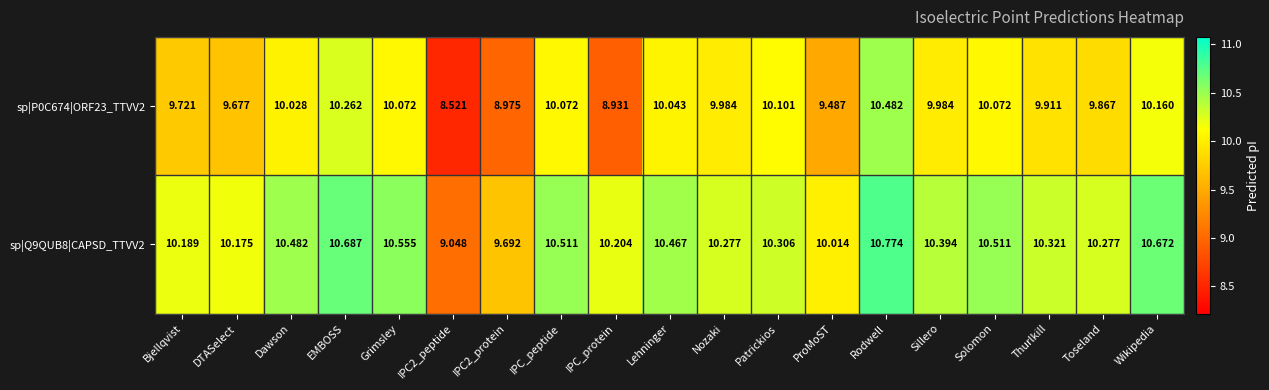

Rank the series by their average value, from highest to lowest.

sp|Q9QUB8|CAPSD_TTVV2, sp|P0C674|ORF23_TTVV2